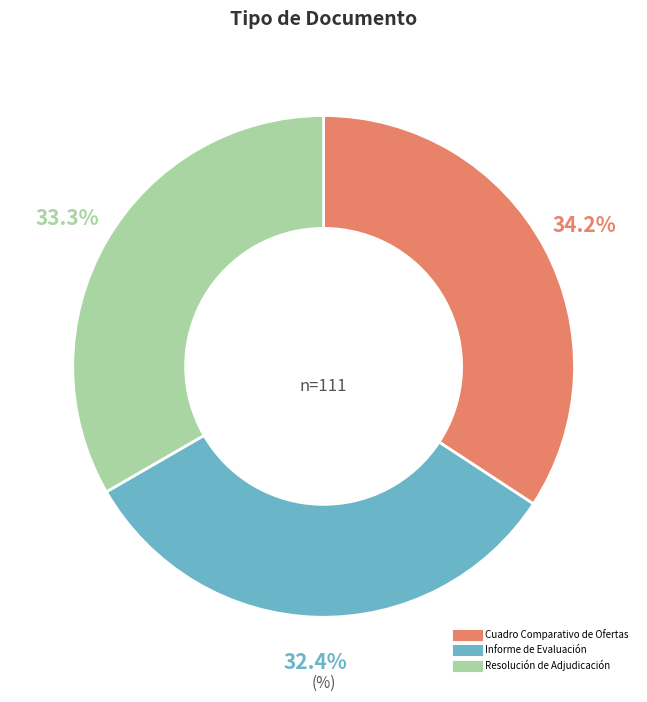

To the nearest percent, what is the difference between the largest and smallest slice percentages?

2%